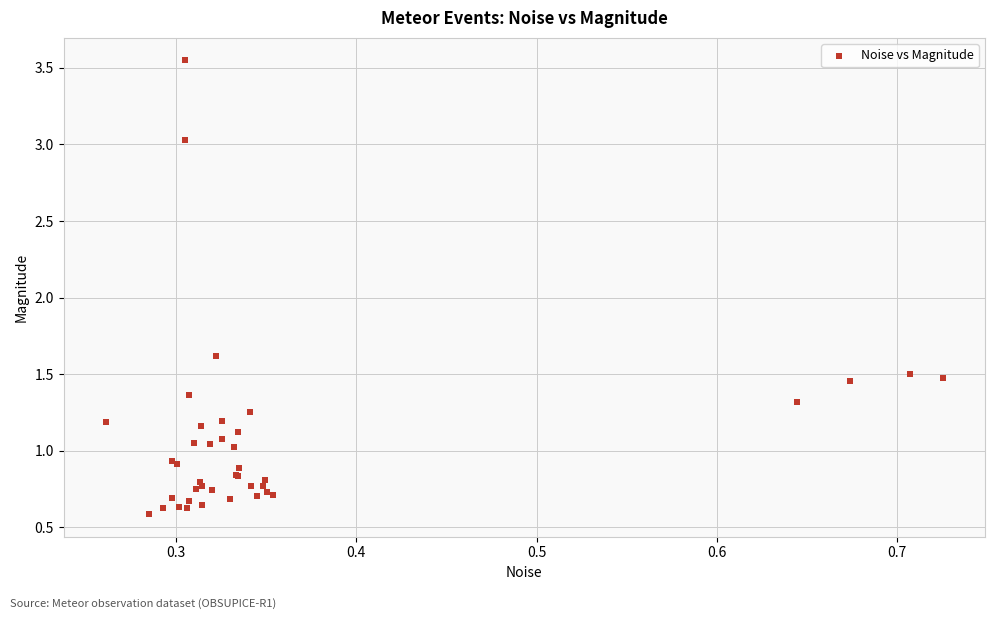

What Y value in the scatter plot is closest to 2?

1.6